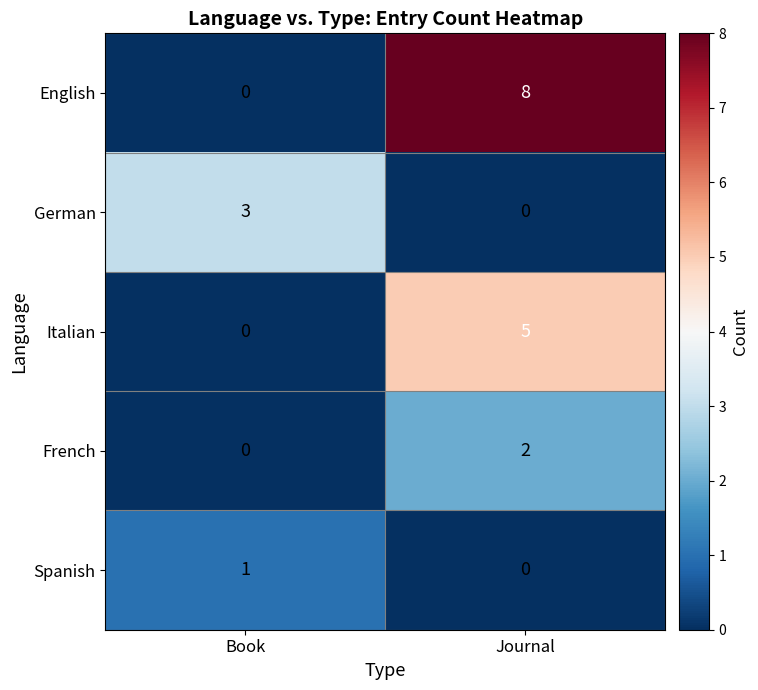

At which label is French closest to 1?

Book